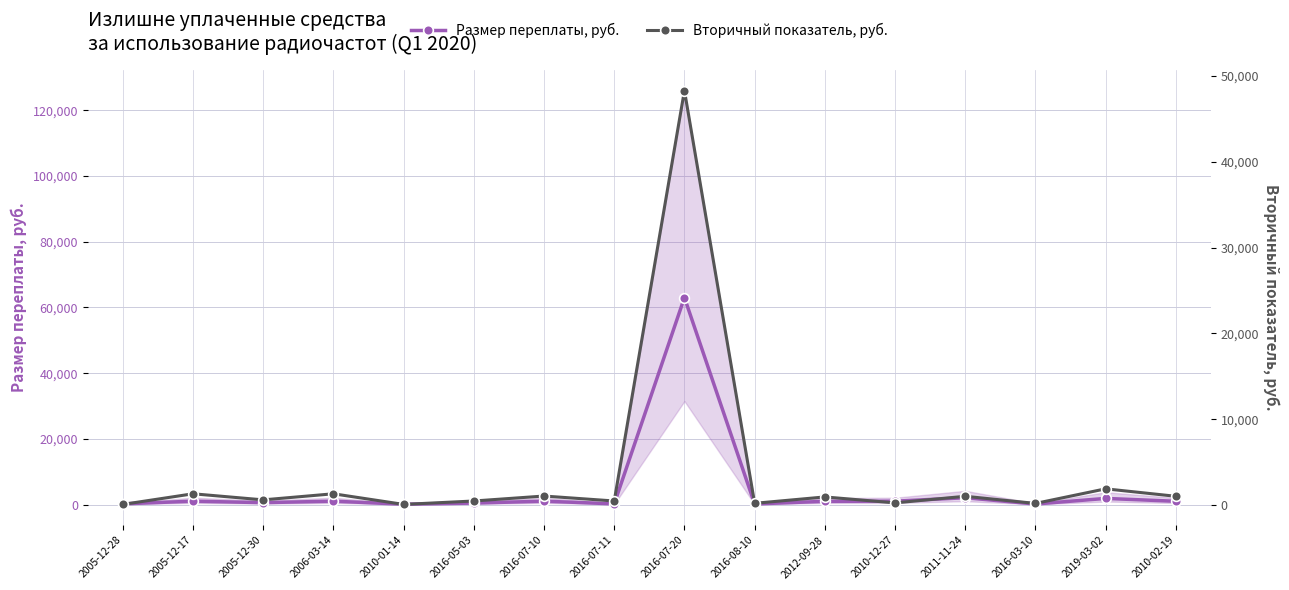

At 2010-12-27, list the series in order from largest to smallest.

Размер переплаты, руб., Вторичный показатель, руб.